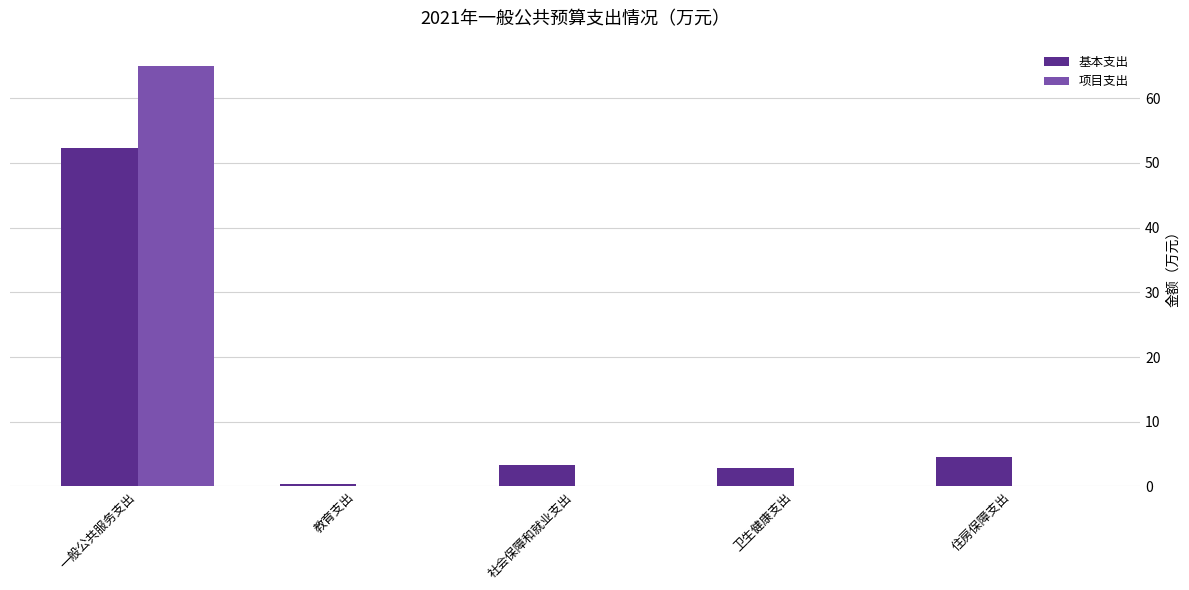

What is the sum of all 基本支出 values?

63.3